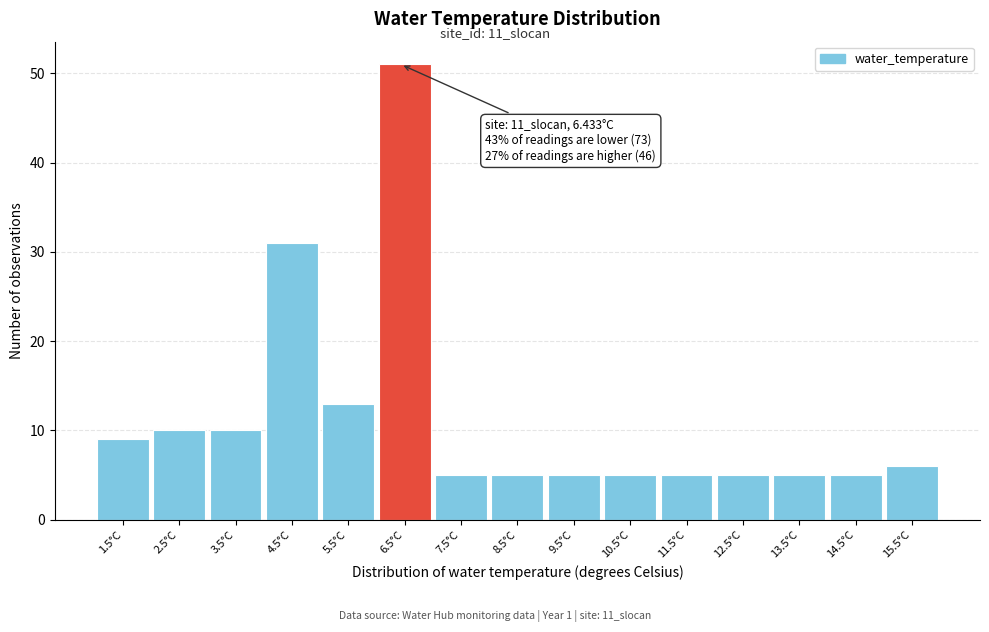

Which range on the x-axis has the tallest bar?

6 to 7